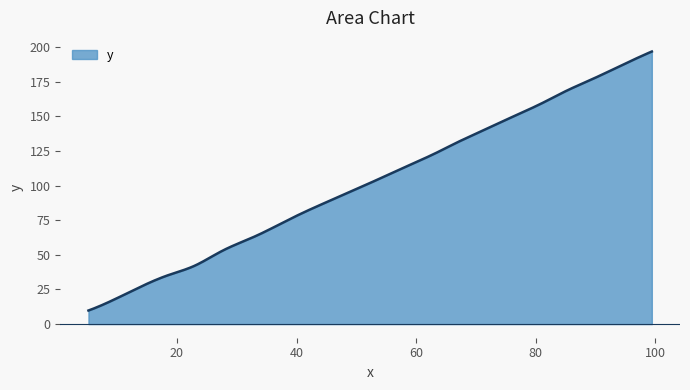

What is the smallest value displayed?

9.8